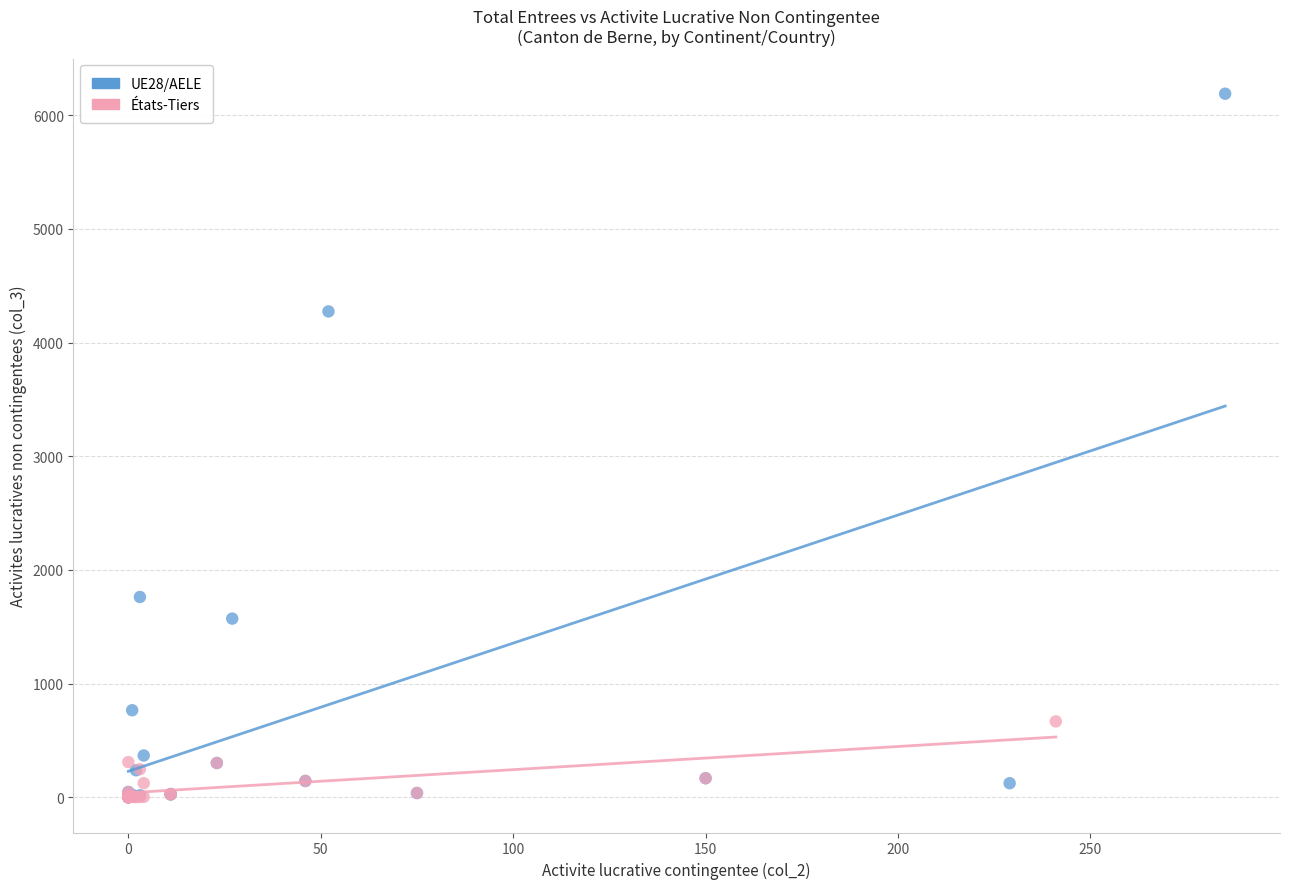

Which series has the largest Y range (max minus min)?

UE28/AELE